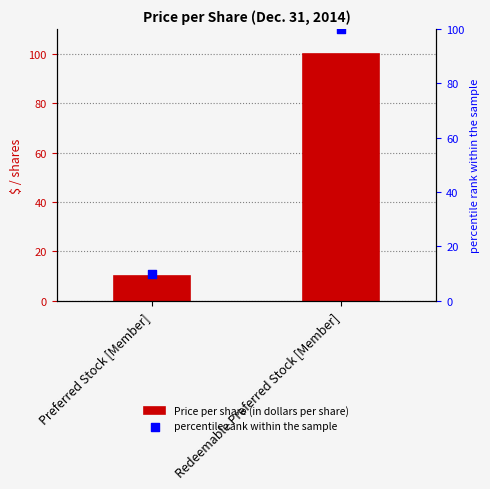

What is the total value across all series at Preferred Stock [Member]?

20